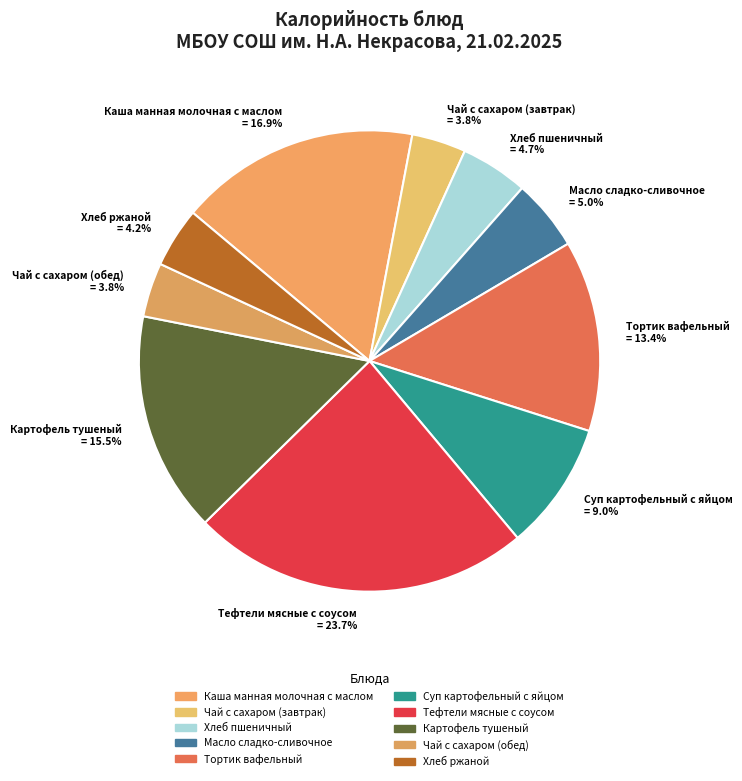

To the nearest percent, what portion does Чай с сахаром (обед) represent?

4%